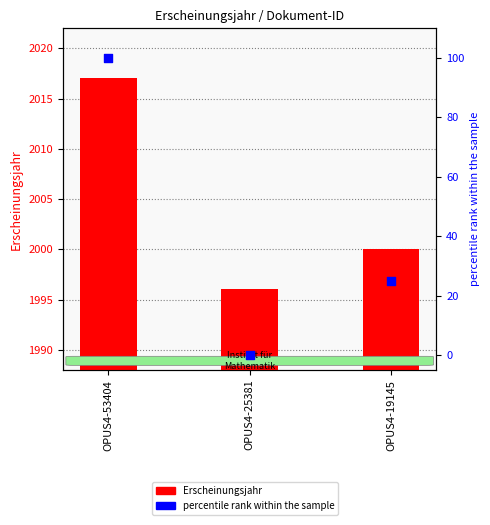

Which series has the largest total across all categories?

Erscheinungsjahr